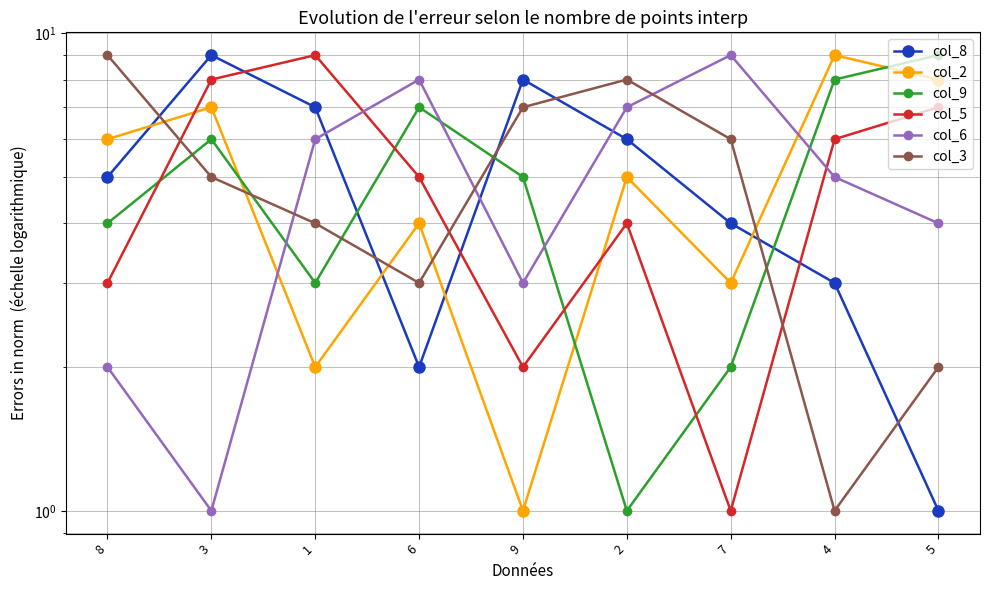

Which series ends up on top after the final intersection of col_3 and col_6?

col_6